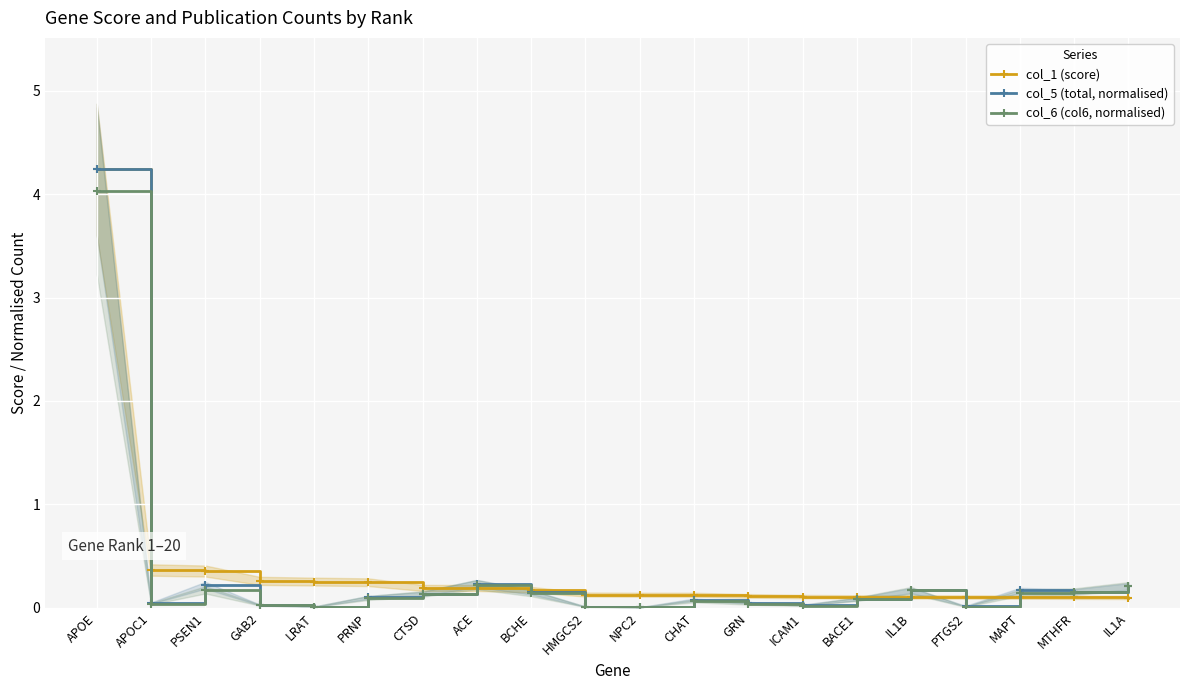

Reading right to left, extract all data points from this chart.

col_1 (score): IL1A=0.1	MTHFR=0.1	MAPT=0.1	PTGS2=0.1	IL1B=0.1	BACE1=0.1	ICAM1=0.1	GRN=0.1	CHAT=0.1	NPC2=0.1	HMGCS2=0.1	BCHE=0.2	ACE=0.2	CTSD=0.2	PRNP=0.2	LRAT=0.3	GAB2=0.3	PSEN1=0.4	APOC1=0.4	APOE=4.2
col_5 (total, normalised): IL1A=0.2	MTHFR=0.2	MAPT=0.2	PTGS2=0.0	IL1B=0.2	BACE1=0.1	ICAM1=0.0	GRN=0.1	CHAT=0.1	NPC2=0.0	HMGCS2=0.0	BCHE=0.2	ACE=0.2	CTSD=0.1	PRNP=0.1	LRAT=0.0	GAB2=0.0	PSEN1=0.2	APOC1=0.0	APOE=4.2
col_6 (col6, normalised): IL1A=0.2	MTHFR=0.2	MAPT=0.1	PTGS2=0.0	IL1B=0.2	BACE1=0.1	ICAM1=0.0	GRN=0.0	CHAT=0.1	NPC2=0.0	HMGCS2=0.0	BCHE=0.1	ACE=0.2	CTSD=0.1	PRNP=0.1	LRAT=0.0	GAB2=0.0	PSEN1=0.2	APOC1=0.0	APOE=4.0